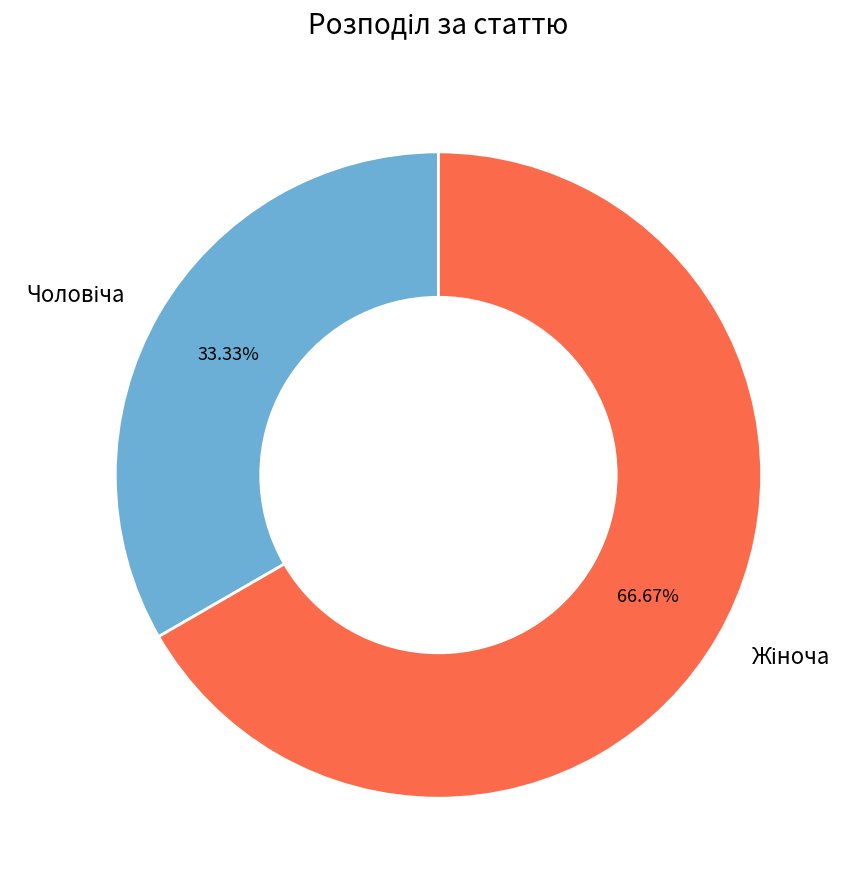

Is there any slice that represents more than half of the pie?

Yes